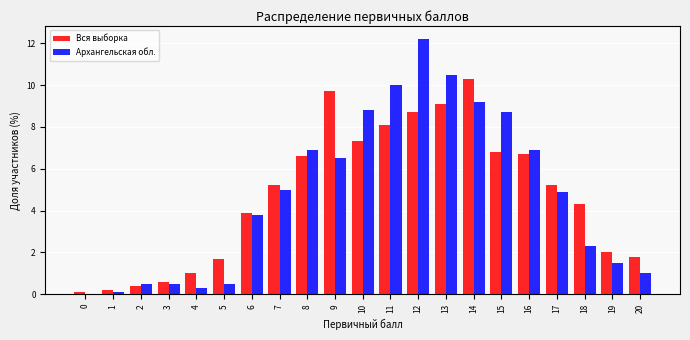

At which category is the sum across all series the highest?

12